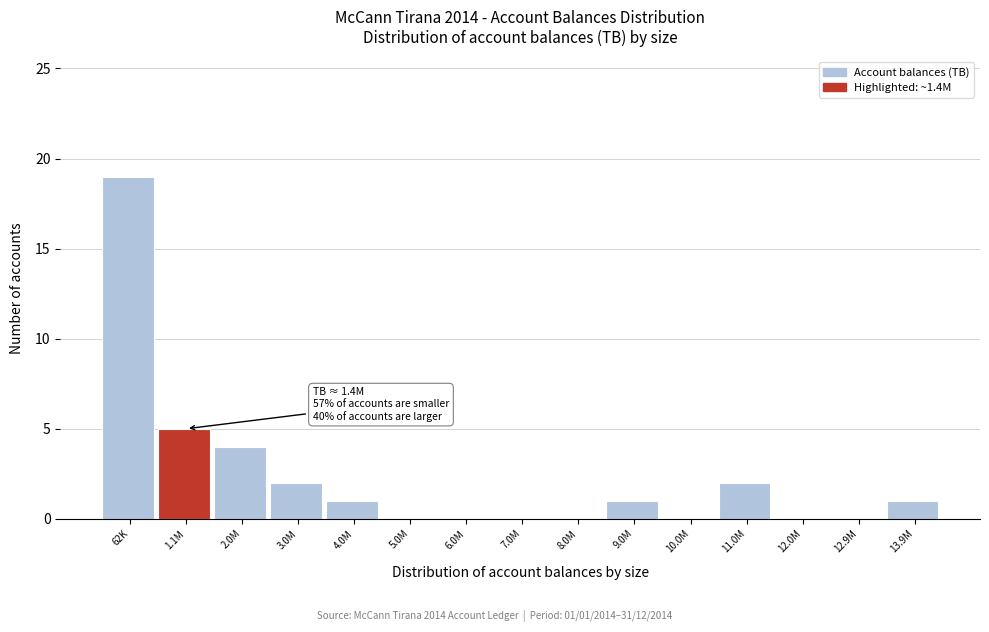

Reading right to left, transcribe all the data shown in this chart.

13.9M=1	12.9M=0	12.0M=0	11.0M=2	10.0M=0	9.0M=1	8.0M=0	7.0M=0	6.0M=0	5.0M=0	4.0M=1	3.0M=2	2.0M=4	1.1M=5	62K=19